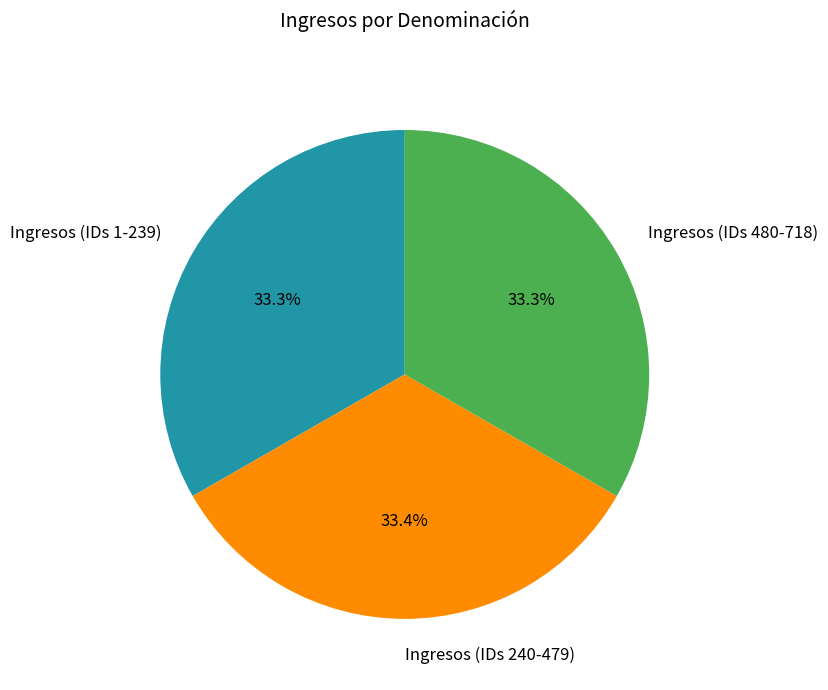

What is the ratio of the value at Ingresos (IDs 240-479) to the value at Ingresos (IDs 480-718)?

1.0